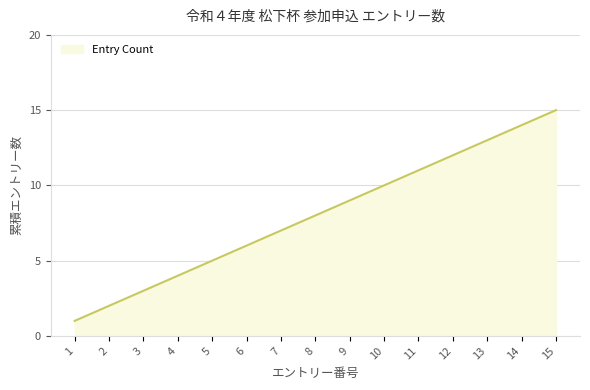

List the labels in order of value, largest first.

15, 14, 13, 12, 11, 10, 9, 8, 7, 6, 5, 4, 3, 2, 1